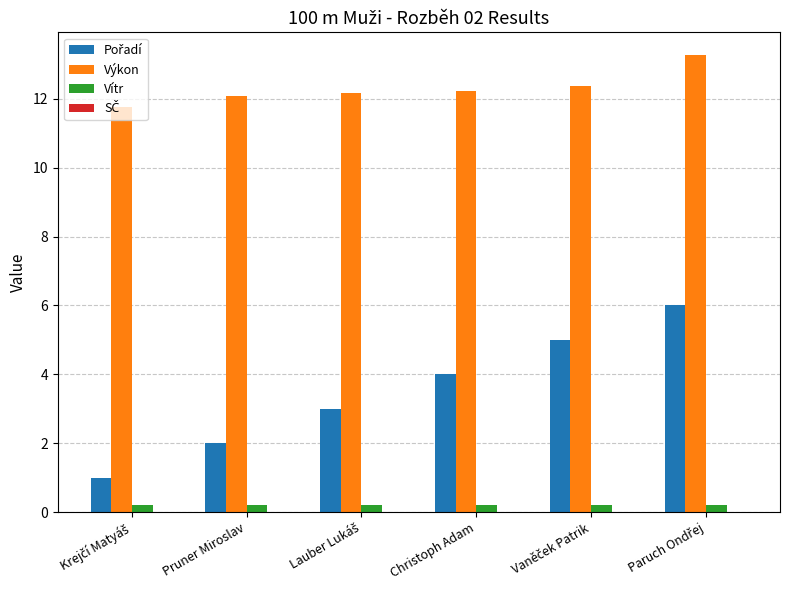

What is the difference between the maximum and minimum values in the Výkon series?

1.5